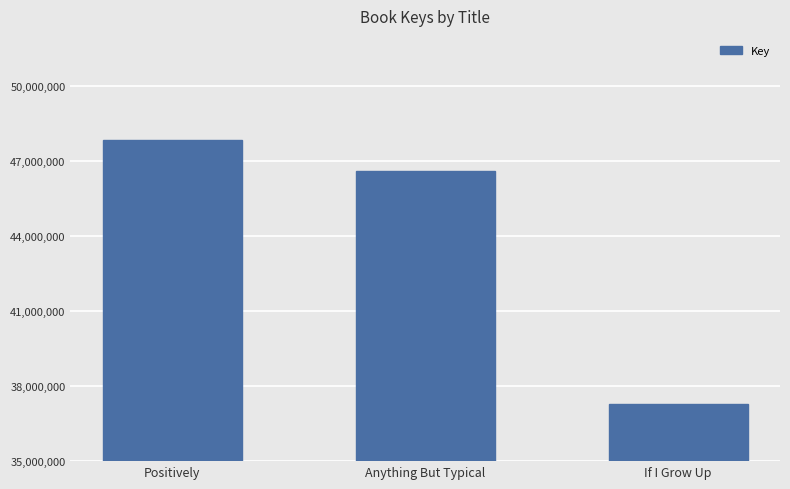

True or false: the data shows 47819032 at Positively.

True